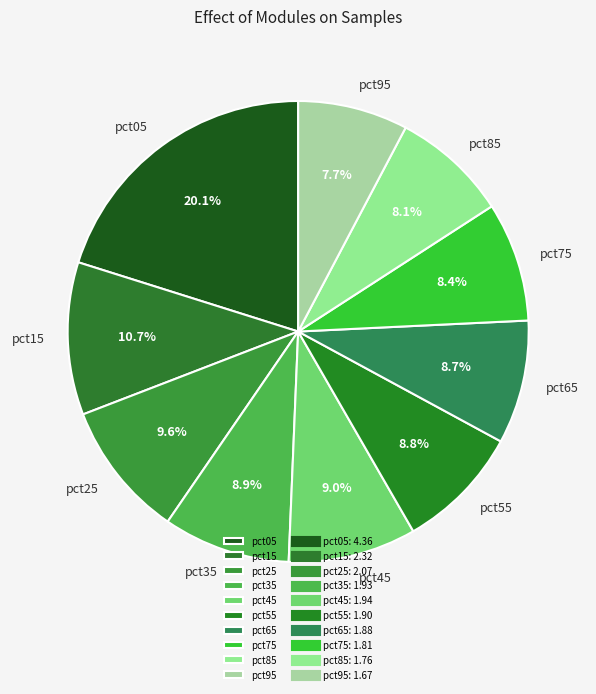

Count the number of slices in the pie.

10